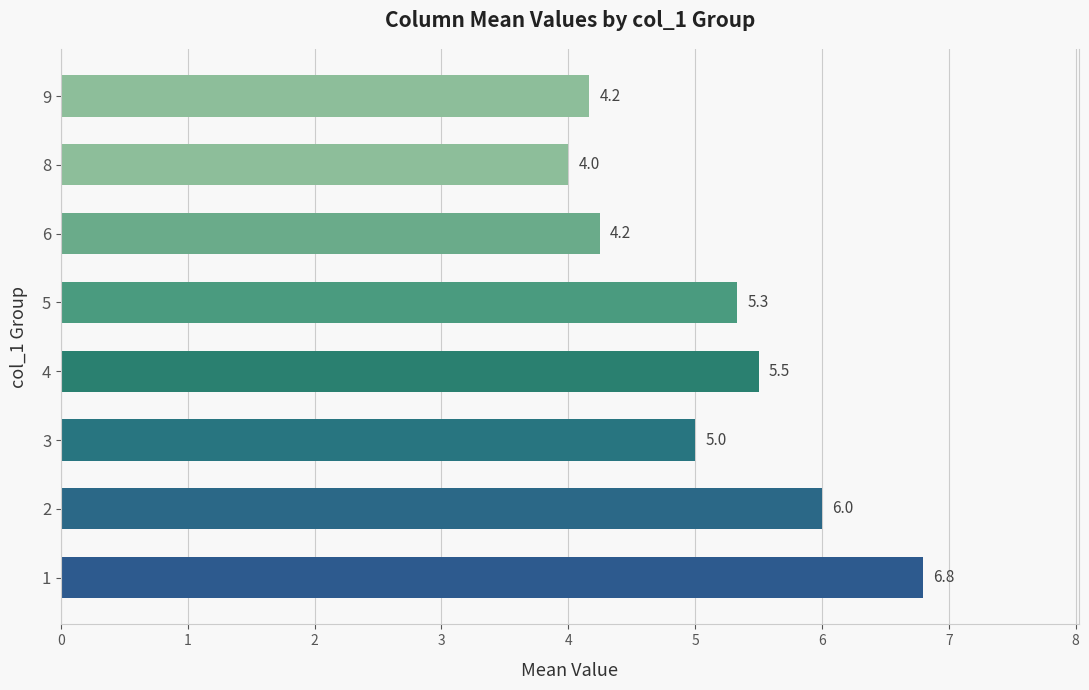

Approximately how many times larger is the value at 3 compared to 1?

0.7